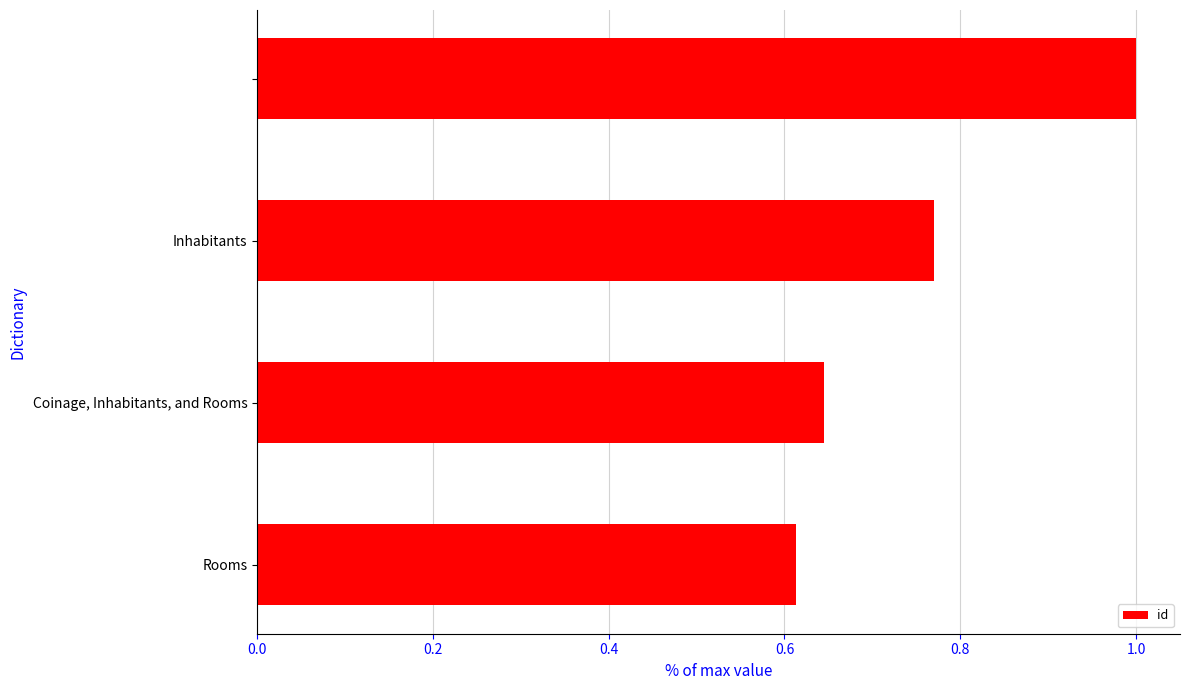

What is the sum of all values?

3.0